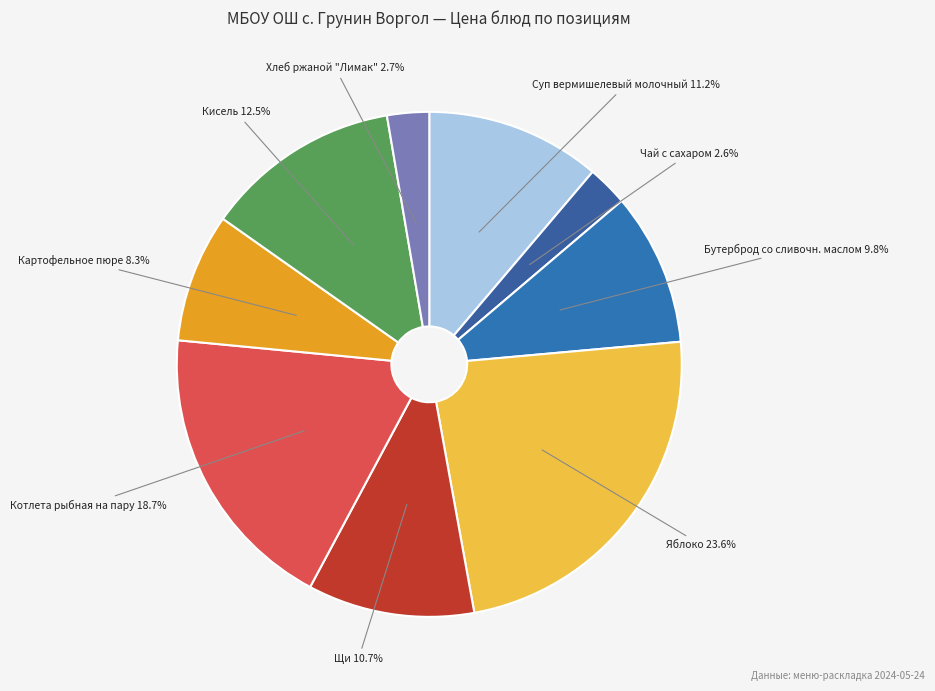

How many slices are in this pie chart?

9